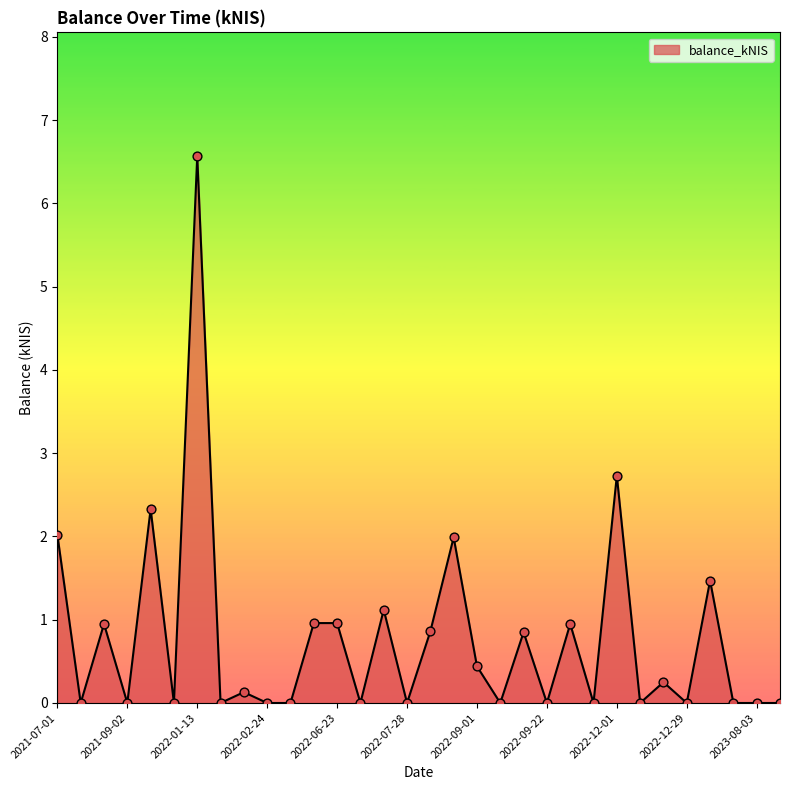

What is the maximum value shown in the chart?

6.6